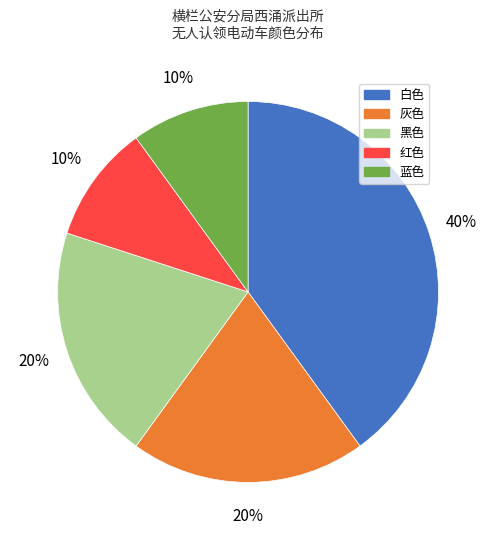

Is there any slice that represents more than half of the pie?

No